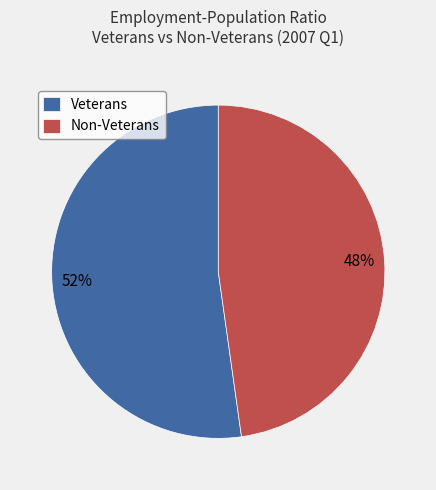

Do Veterans and Non-Veterans together represent more than half of the pie?

Yes